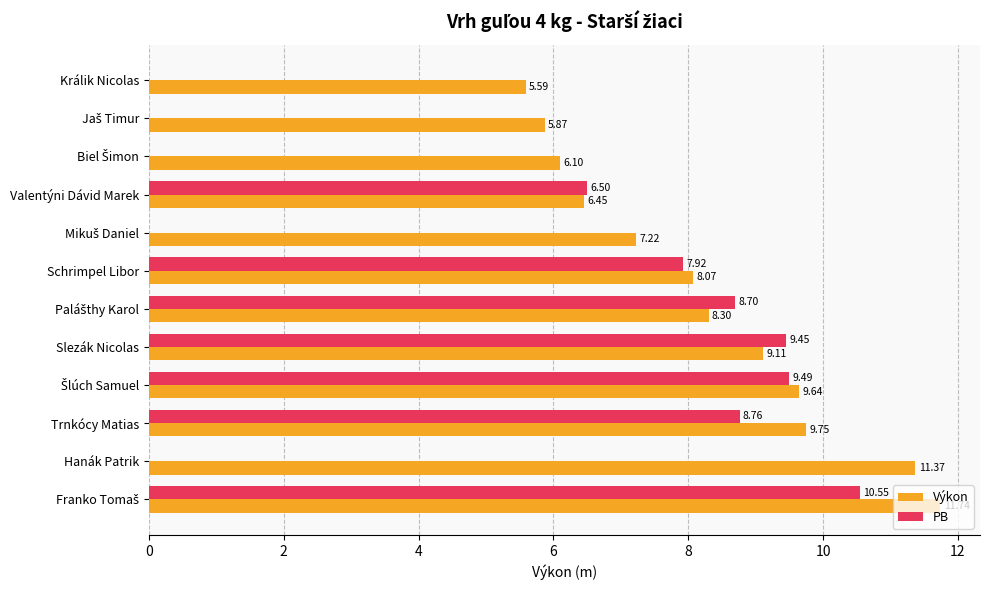

Which series has the largest total across all categories?

Výkon